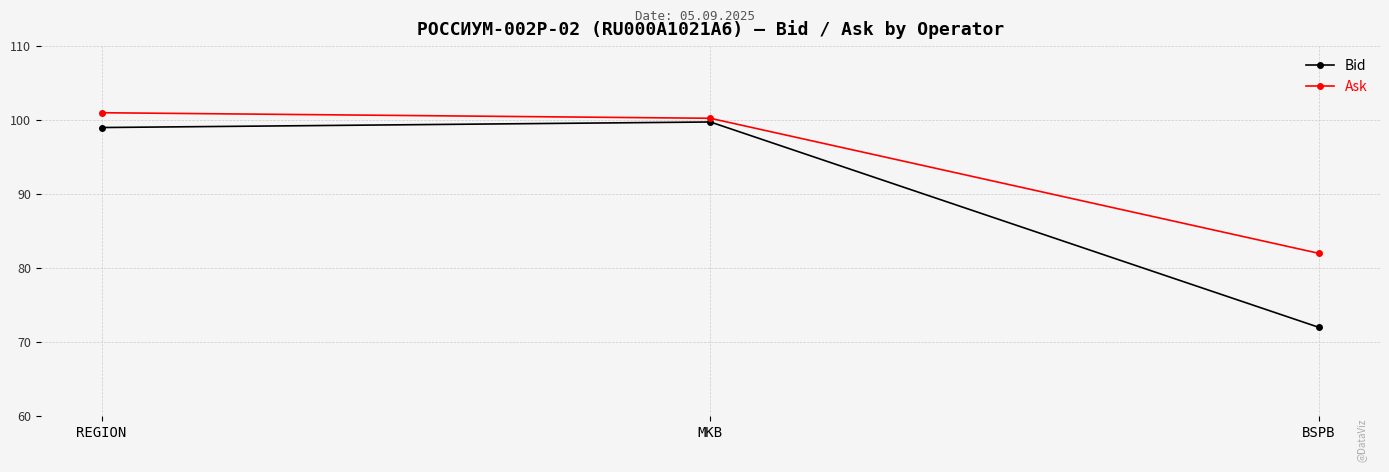

Is it true that Ask equals 56.0 at BSPB?

False